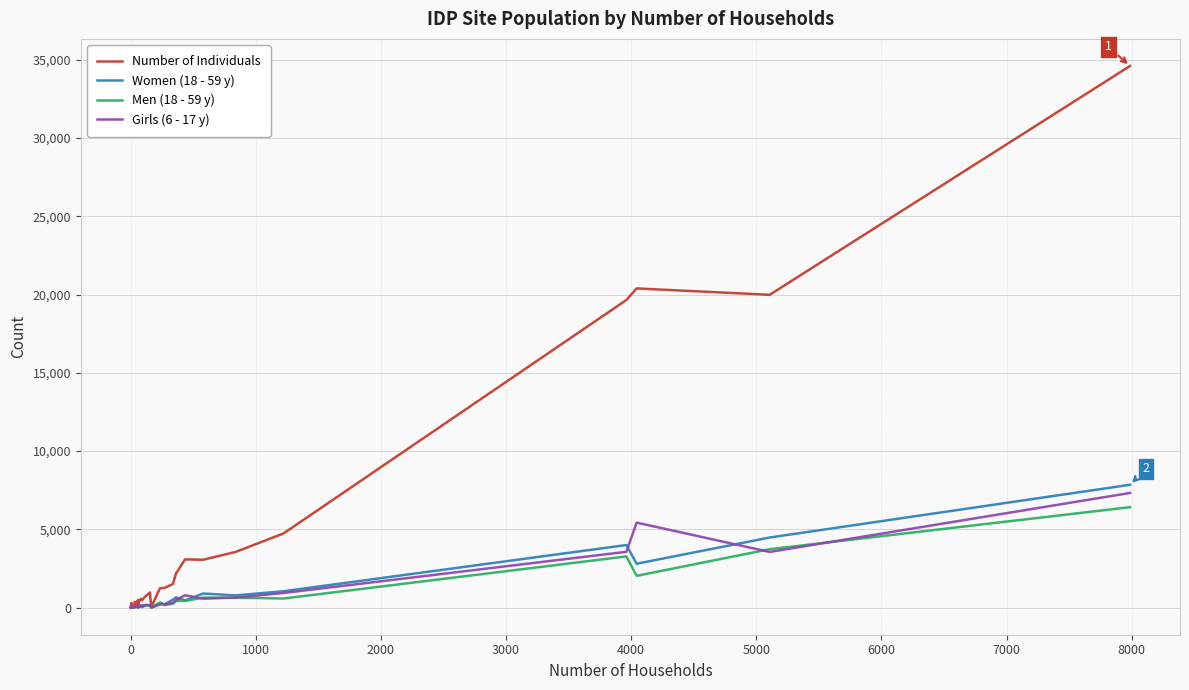

Reading left to right, transcribe all the data shown in this chart.

Number of Individuals: 20	306	53	61	152	94	75	107	56	174	261	370	190	228	483	35	477	394	564	475	526	755	964	596	60	1241	1259	1519	2172	3082	3060	3556	4740	19652	20393	19985	34604
Women (18 - 59 y): 3	60	9	14	27	19	12	16	10	36	31	78	40	41	66	13	102	51	58	68	119	164	134	159	8	296	207	517	657	458	901	782	1048	3999	2805	4480	7849
Men (18 - 59 y): 0	40	7	12	21	15	10	12	7	34	34	55	30	45	45	6	100	57	61	35	84	150	140	125	7	329	157	254	425	427	641	639	583	3272	2032	3733	6419
Girls (6 - 17 y): 1	90	12	12	21	19	11	42	12	28	56	75	40	47	112	6	94	84	145	119	88	164	165	93	9	202	220	308	485	789	572	644	936	3567	5432	3559	7327